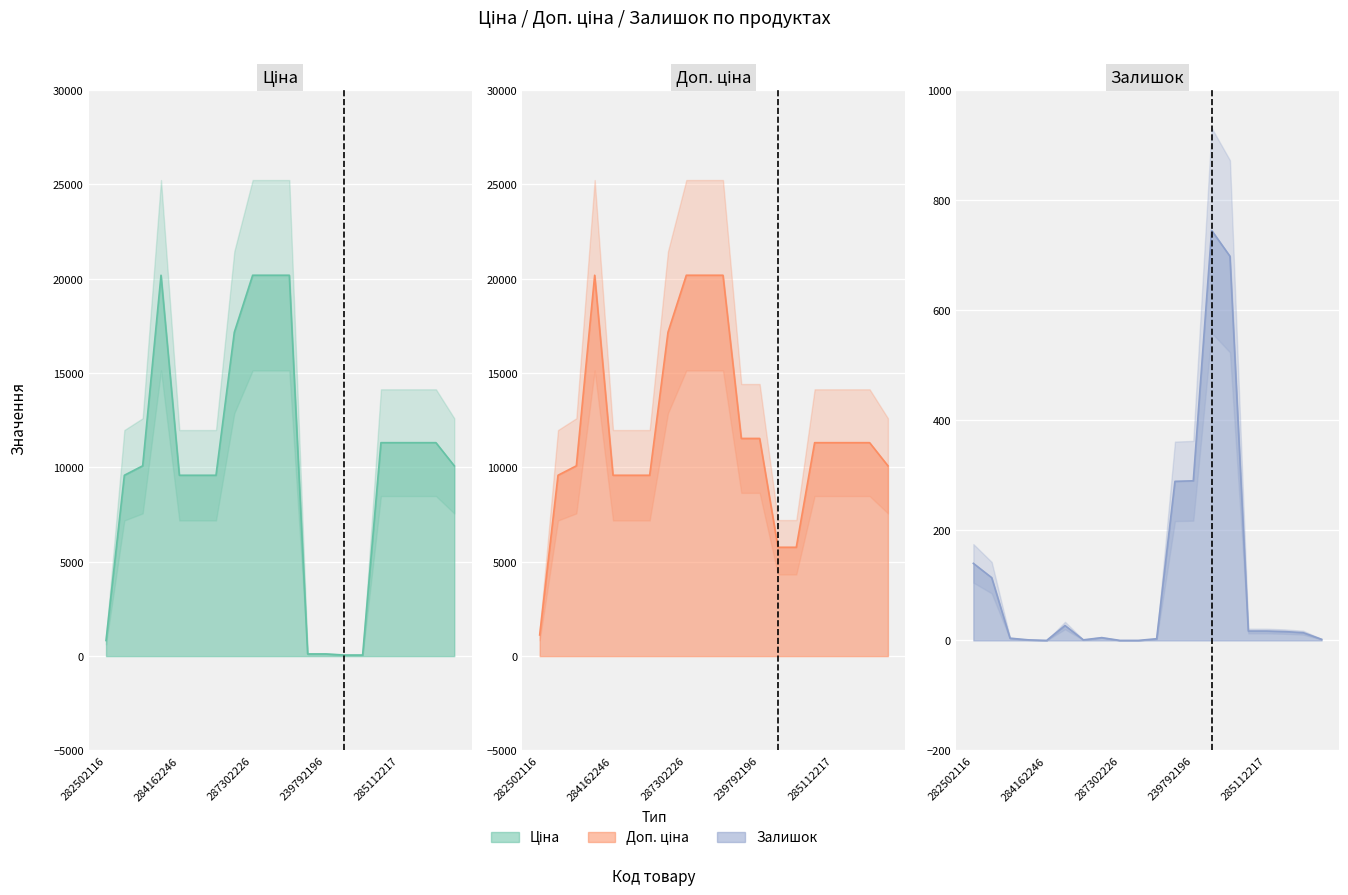

The value of Ціна at 239792197 is 195.7. True or false?

False